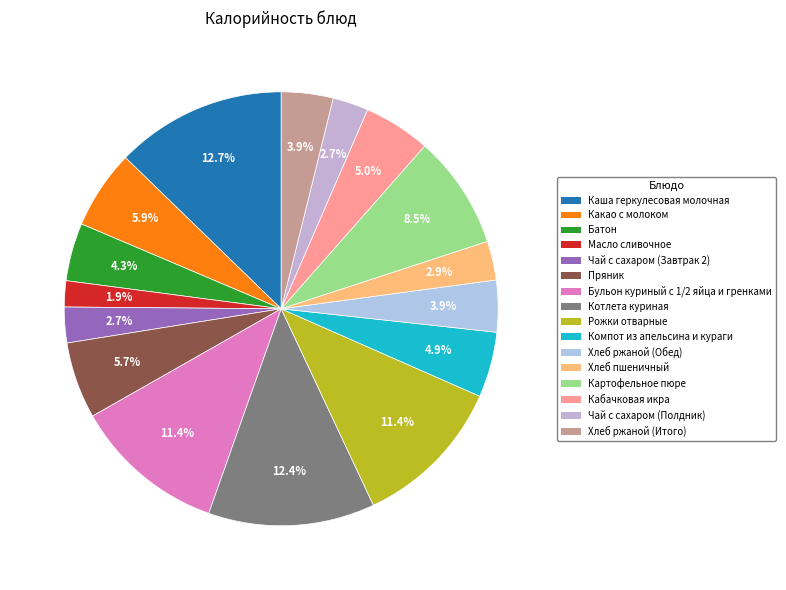

To the nearest percent, what is the difference between the Котлета куриная and Какао с молоком slice percentages?

7%